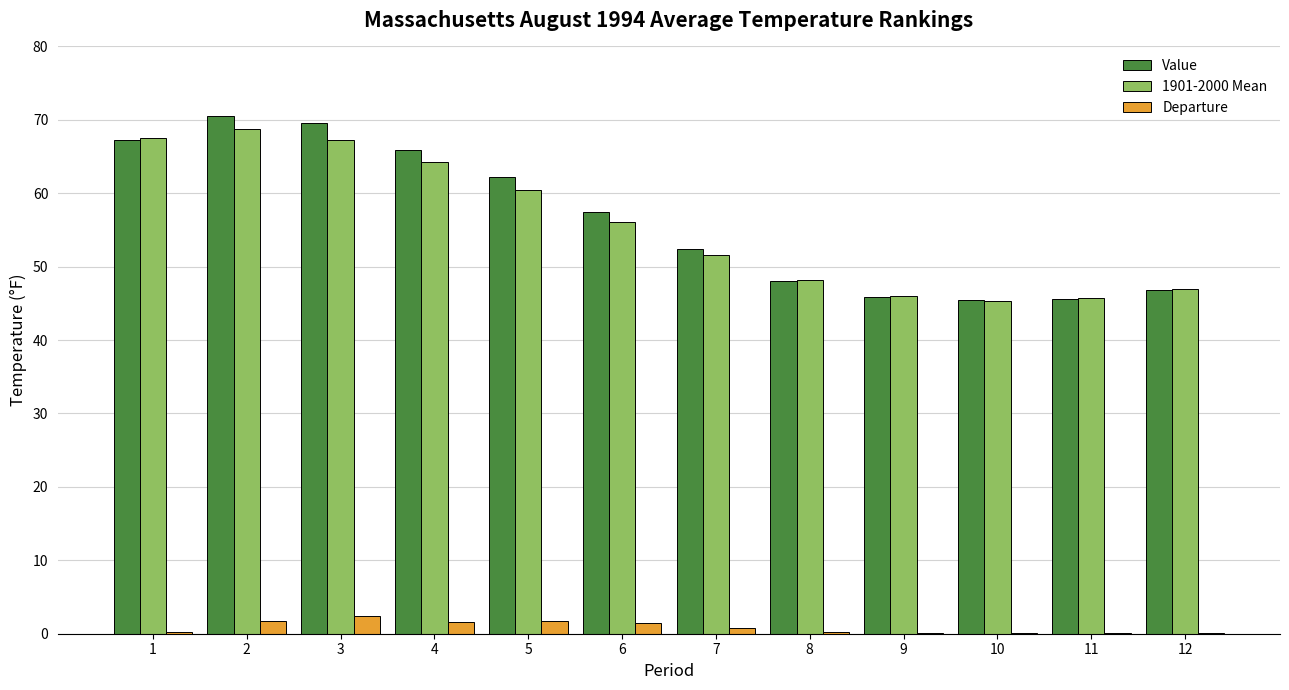

Between 7 and 10, which series saw the biggest shift?

Value